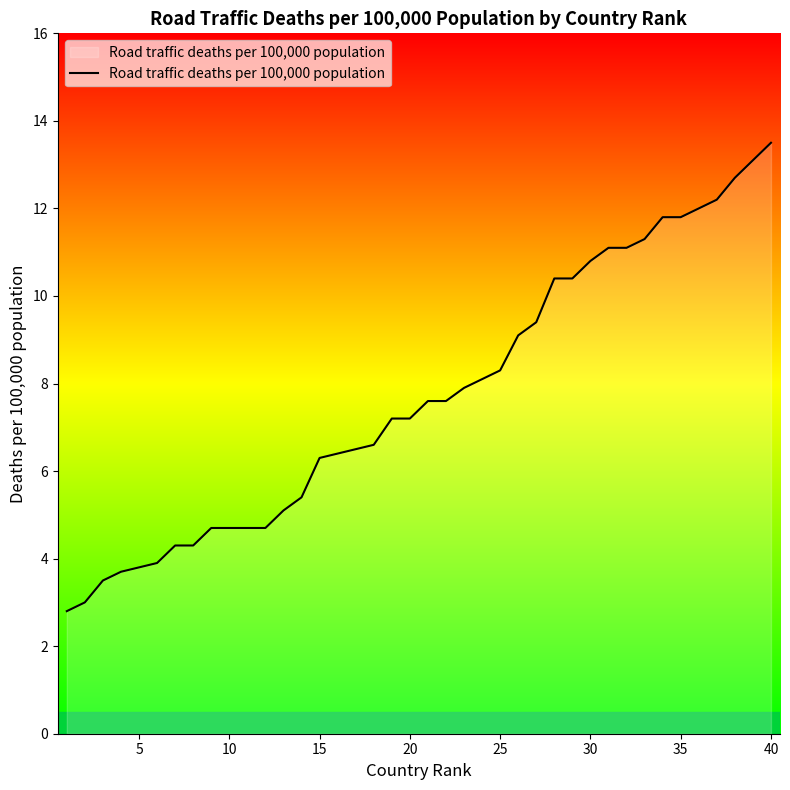

What is the smallest value displayed?

2.8